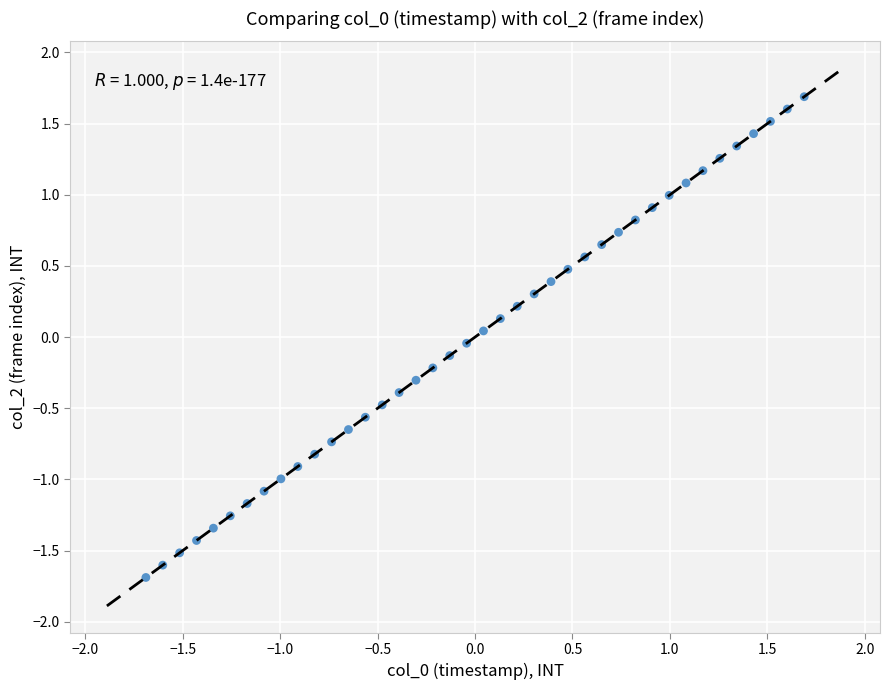

What is the range of Y values (max minus min)?

3.4